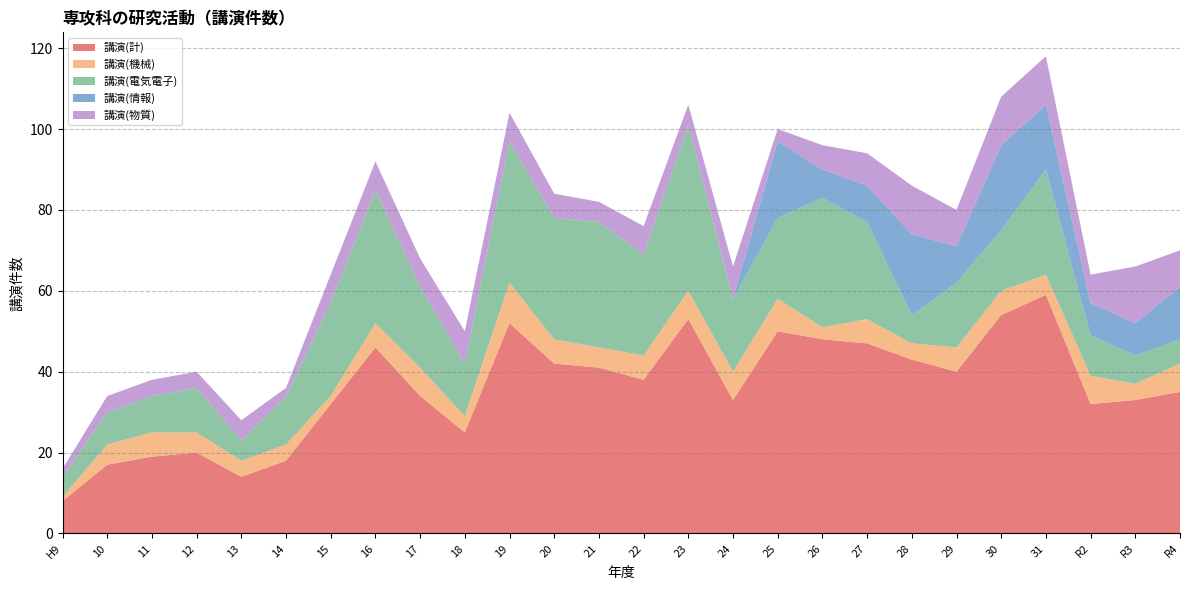

Reading right to left, what are all the values shown in this chart?

講演(計): 35	33	32	59	54	40	43	47	48	50	33	53	38	41	42	52	25	34	46	32	18	14	20	19	17	8
講演(機械): 7	4	7	5	6	6	4	6	3	8	7	7	6	5	6	10	4	7	6	2	4	4	5	6	5	1
講演(電気電子): 6	7	10	26	15	16	7	24	32	20	18	41	25	31	30	35	13	20	33	23	12	5	11	9	8	5
講演(情報): 13	8	8	16	21	9	20	9	7	19	0	0	0	0	0	0	0	0	0	0	0	0	0	0	0	0
講演(物質): 9	14	7	12	12	9	12	8	6	3	8	5	7	5	6	7	8	7	7	7	2	5	4	4	4	2